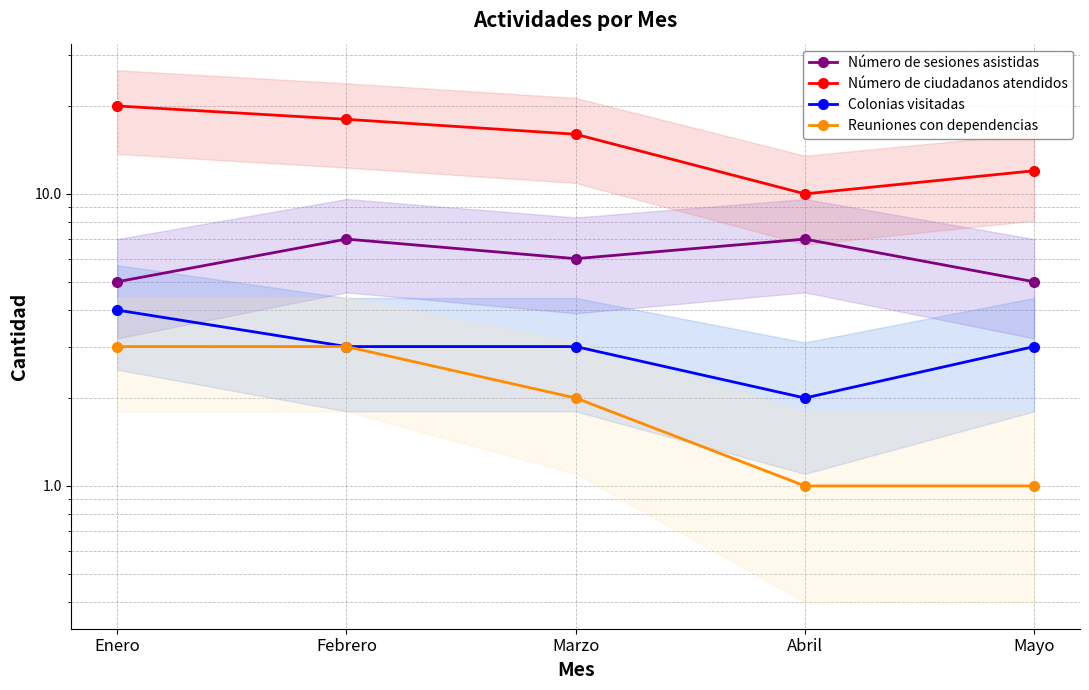

At how many categories does at least one series exceed 3?

5